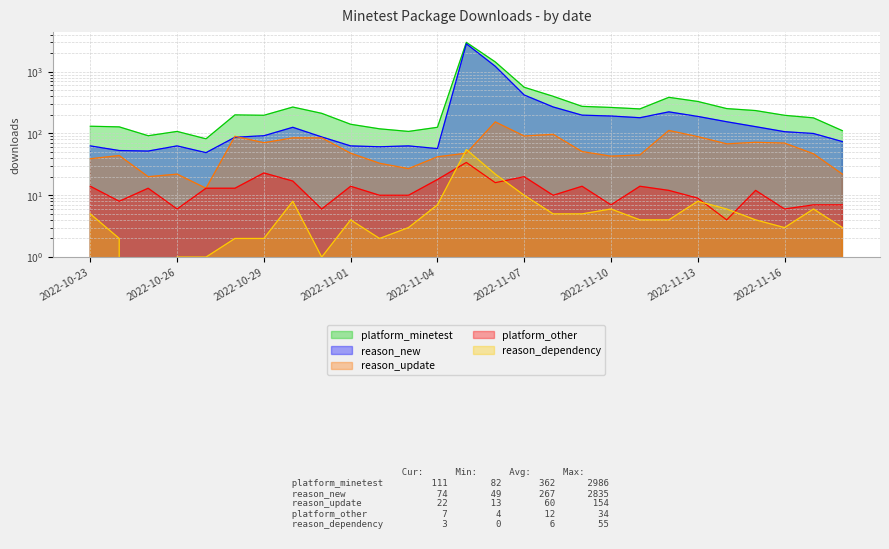

Reading right to left, transcribe all the data shown in this chart.

platform_minetest: 111	179	197	235	253	330	385	250	264	275	400	560	1440	2986	126	108	119	141	212	268	197	200	82	108	92	128	131
reason_new: 74	100	107	129	155	189	224	180	192	198	269	420	1224	2835	57	63	61	63	88	126	92	87	49	63	52	53	63
reason_update: 22	47	70	72	68	89	112	45	43	51	97	91	154	48	42	27	33	48	85	85	71	90	13	22	20	44	39
platform_other: 7	7	6	12	4	9	12	14	7	14	10	20	16	34	18	10	10	14	6	17	23	13	13	6	13	8	14
reason_dependency: 3	6	3	4	6	8	4	4	6	5	5	10	22	55	7	3	2	4	1	8	2	2	1	1	0	2	5